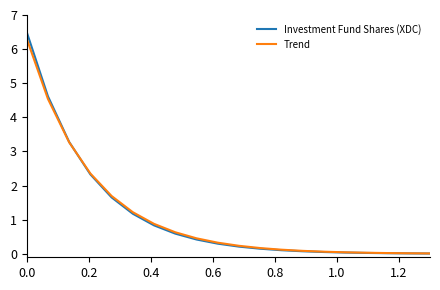

Which series has the widest spread of values?

Investment Fund Shares (XDC)